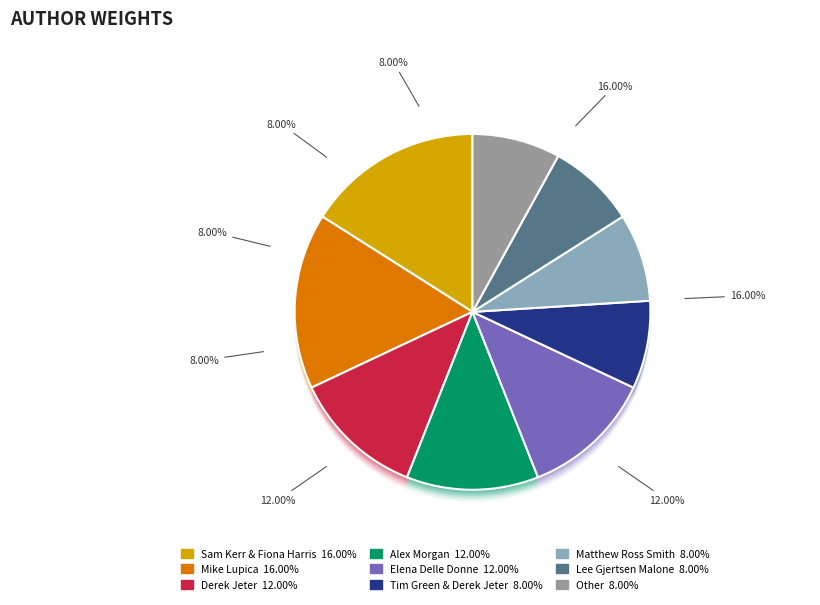

Which has a higher value, Tim Green & Derek Jeter or Elena Delle Donne?

Elena Delle Donne